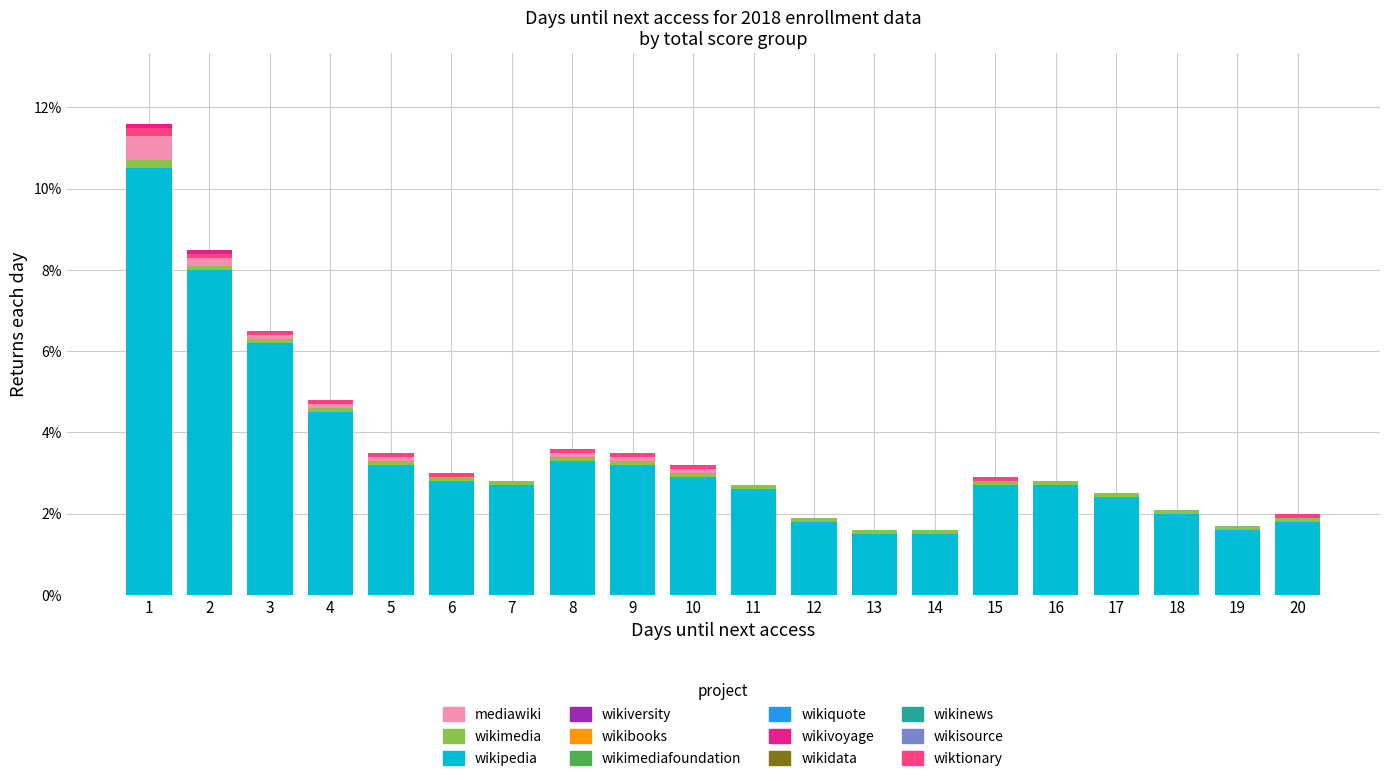

The wikipedia series shows 18.3 at 1. True or false?

False